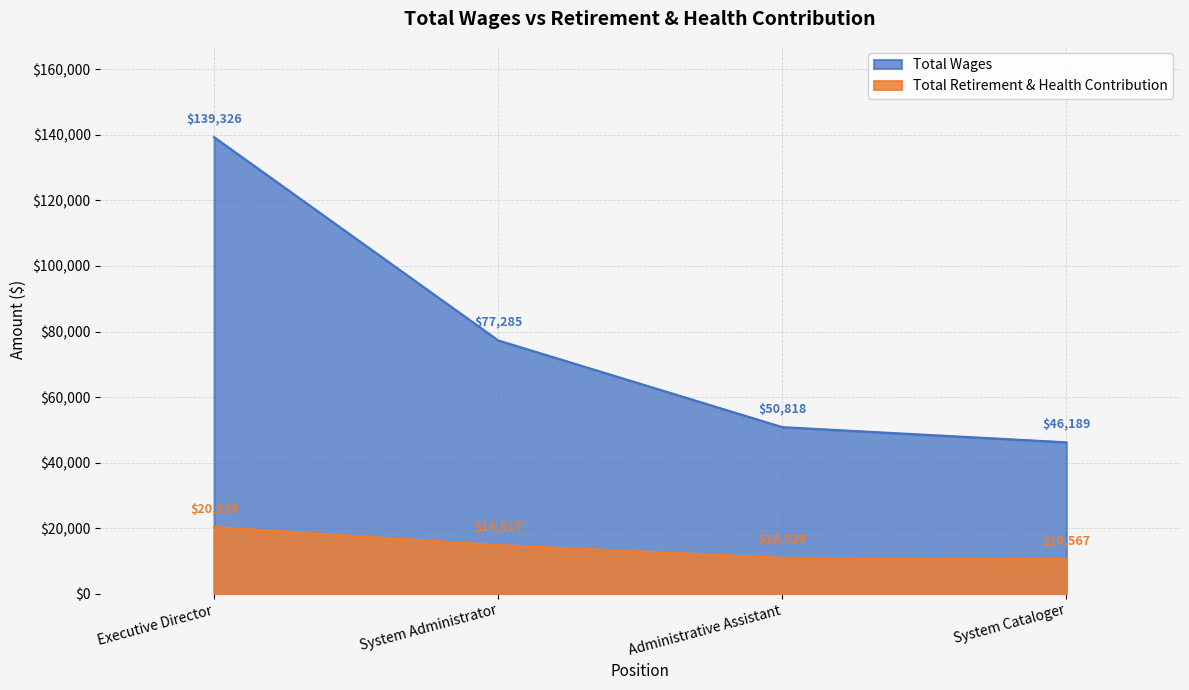

Rank the categories by value from lowest to highest.

System Cataloger, Administrative Assistant, System Administrator, Executive Director